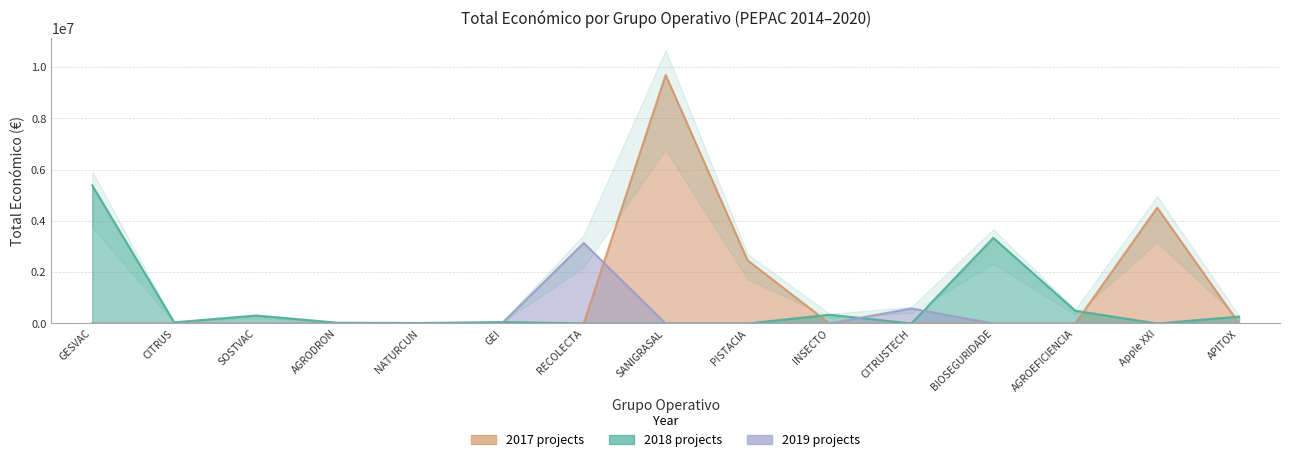

What is the label of the 7th point from the left?

RECOLECTA